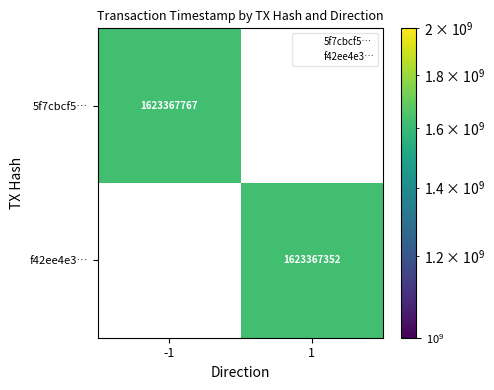

The value of f42ee4e38140fc6448a55b6f97b6dfd806ba4f4 at -1 is 795391770. True or false?

False